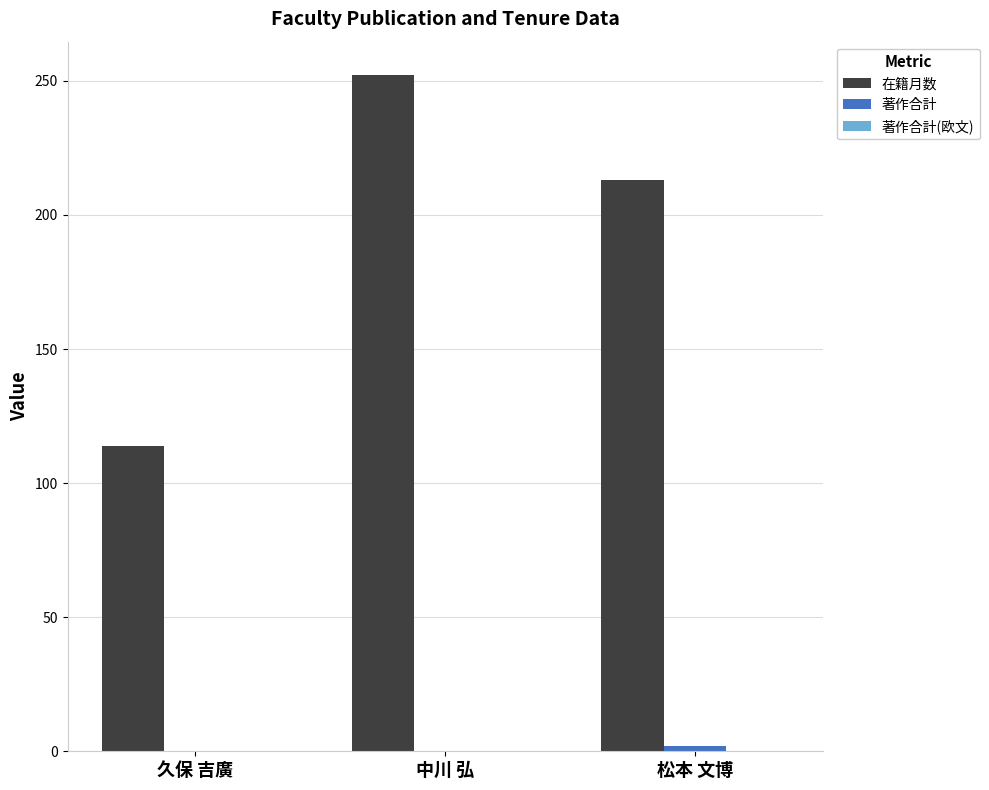

Where is 在籍月数 nearest to the value 183?

松本 文博